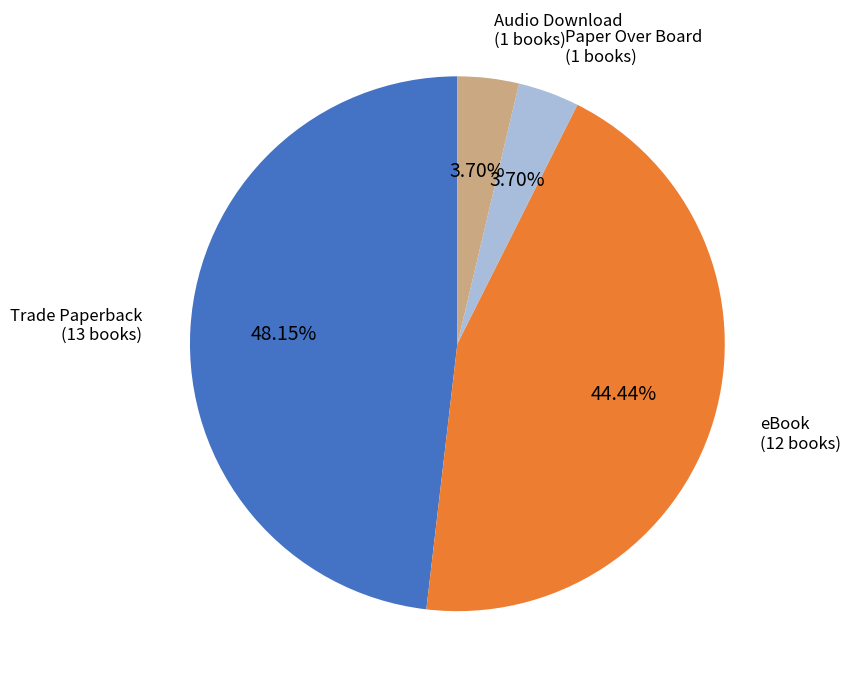

Which slice is the largest?

Trade Paperback